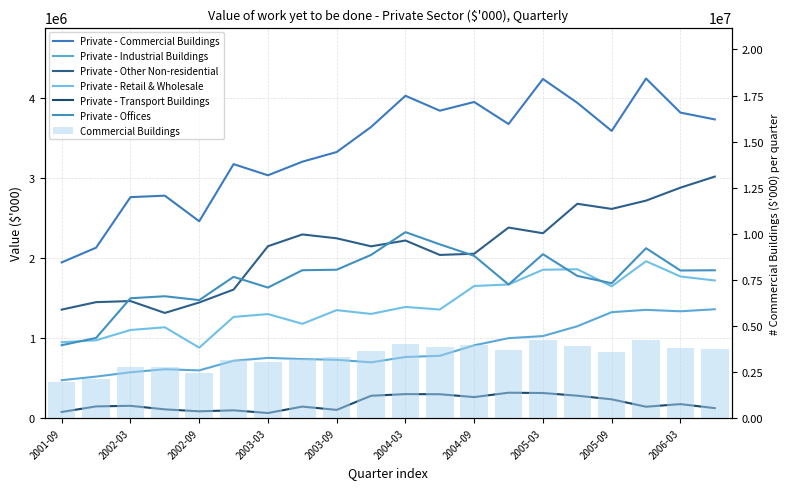

At which category is the sum across all series the highest?

2005-12